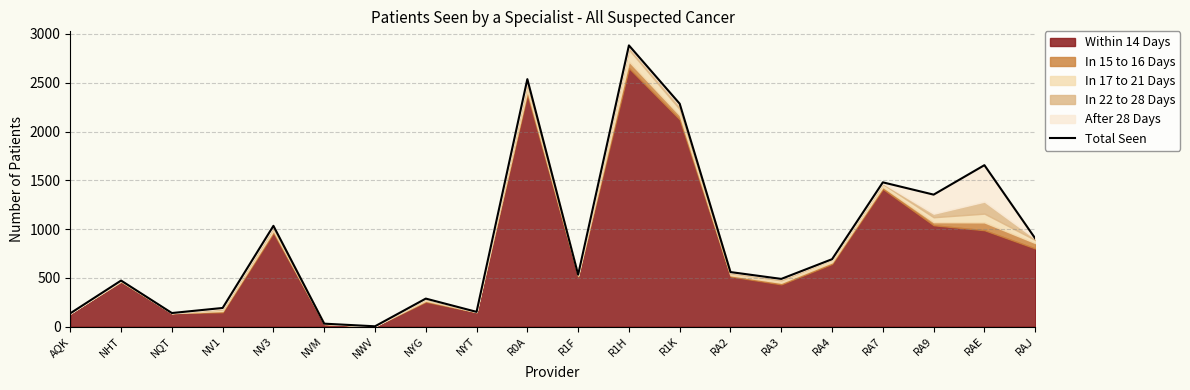

How many lines are shown in the chart?

1